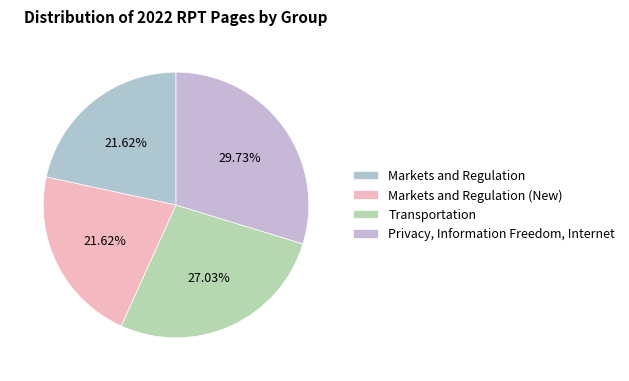

To the nearest percent, what is the average slice percentage?

25%